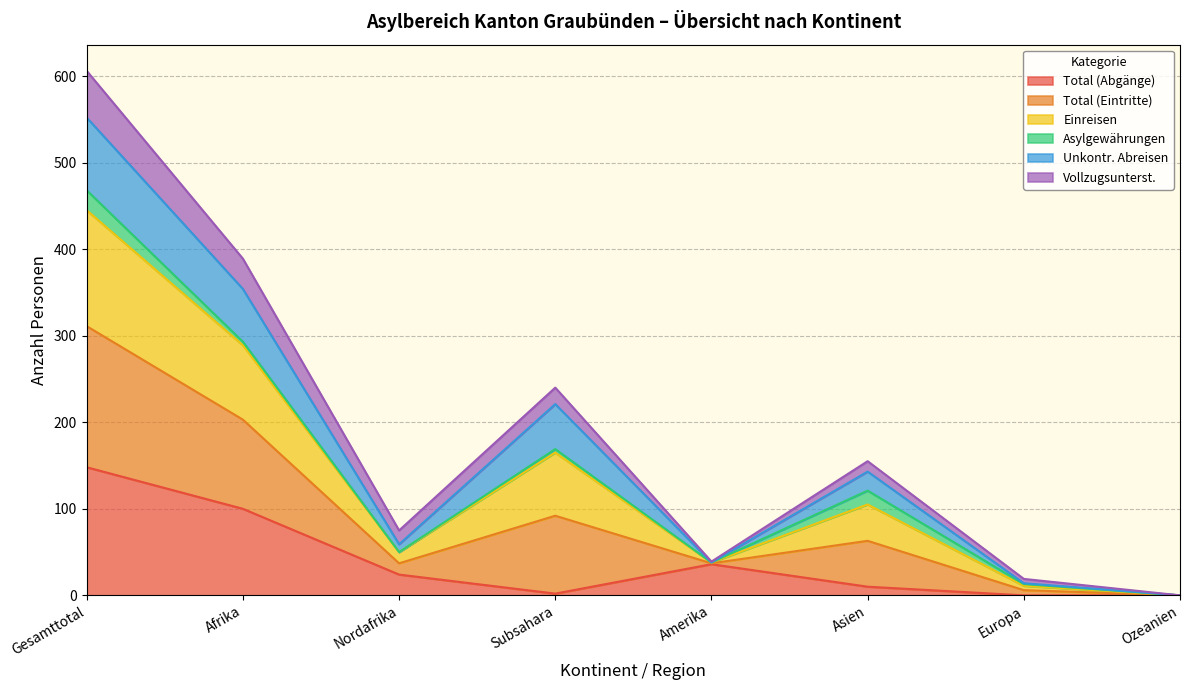

True or false: Total (Eintritte) and Einreisen cross at least once.

False